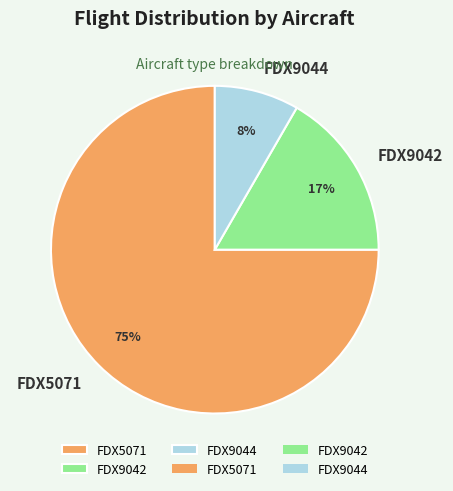

Is there a majority slice in this chart?

Yes